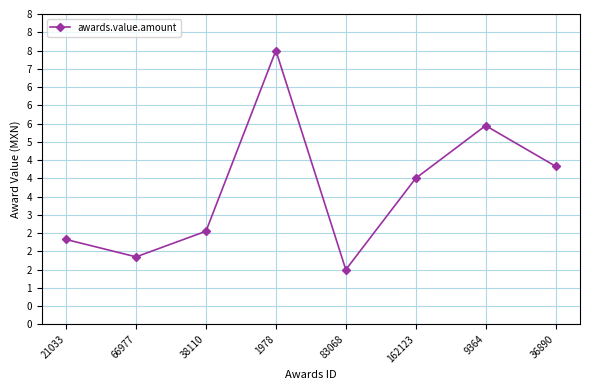

True or false: there are more than 2 points higher than both neighbors.

False